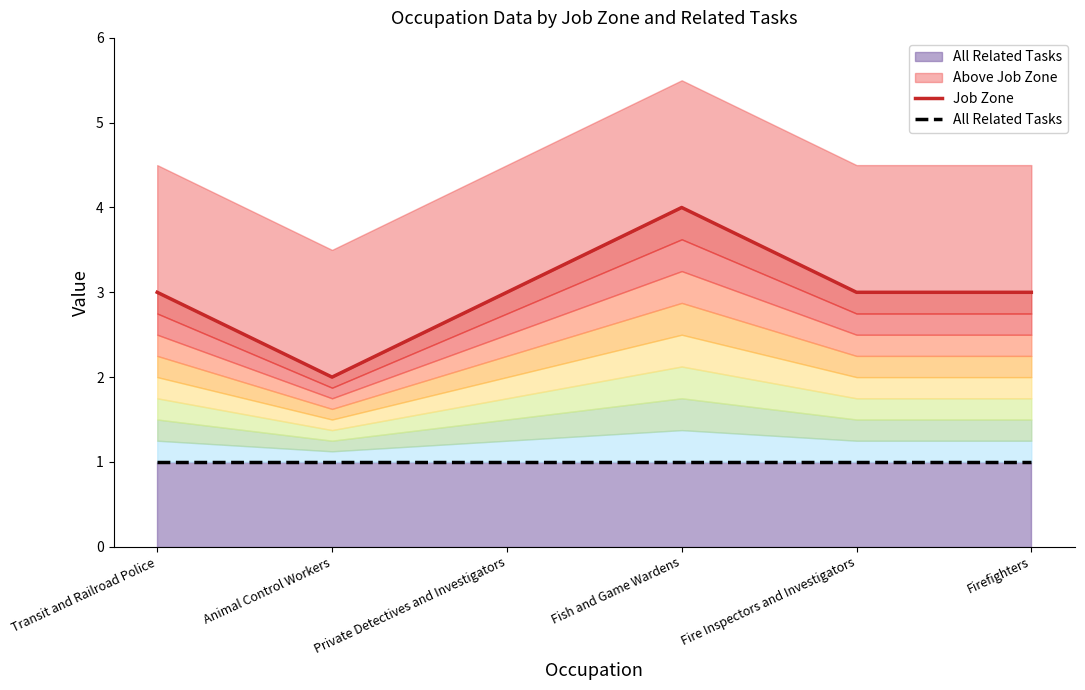

How many lines are shown in the chart?

2